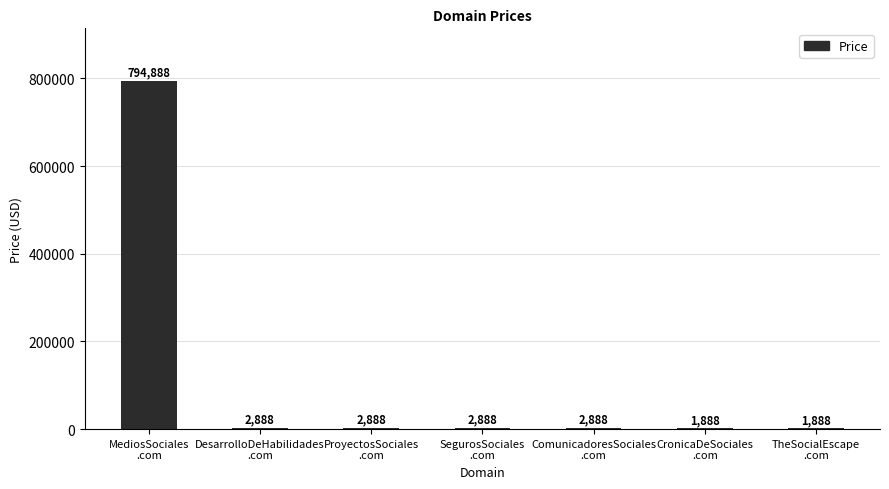

What is the sum of all values?

810216